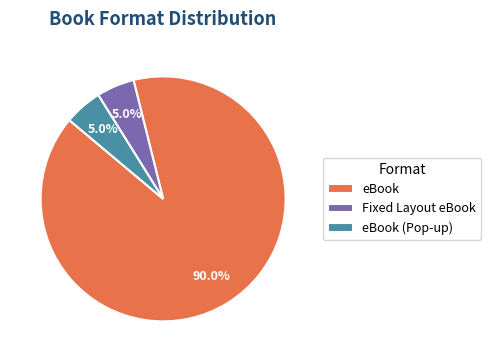

Which category has the biggest portion of the pie?

eBook